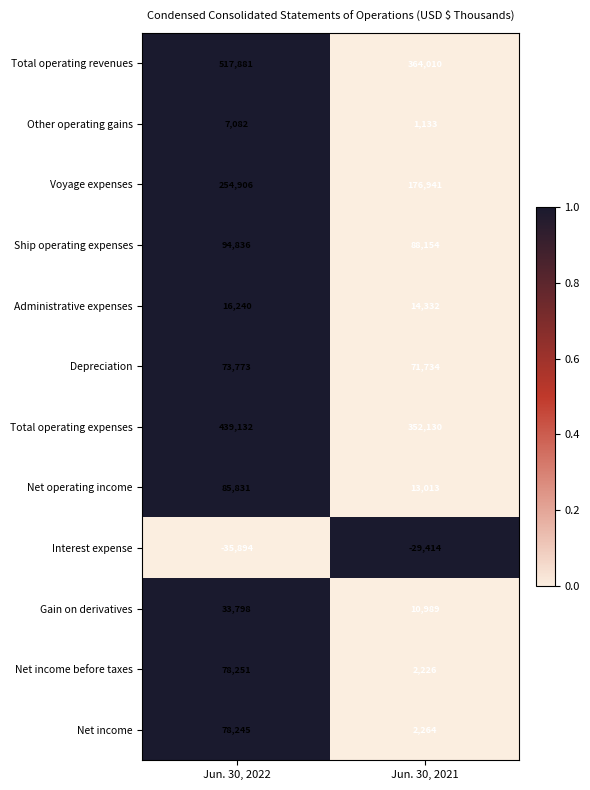

Between Jun. 30, 2022 and Jun. 30, 2021, which series saw the biggest shift?

Total operating revenues